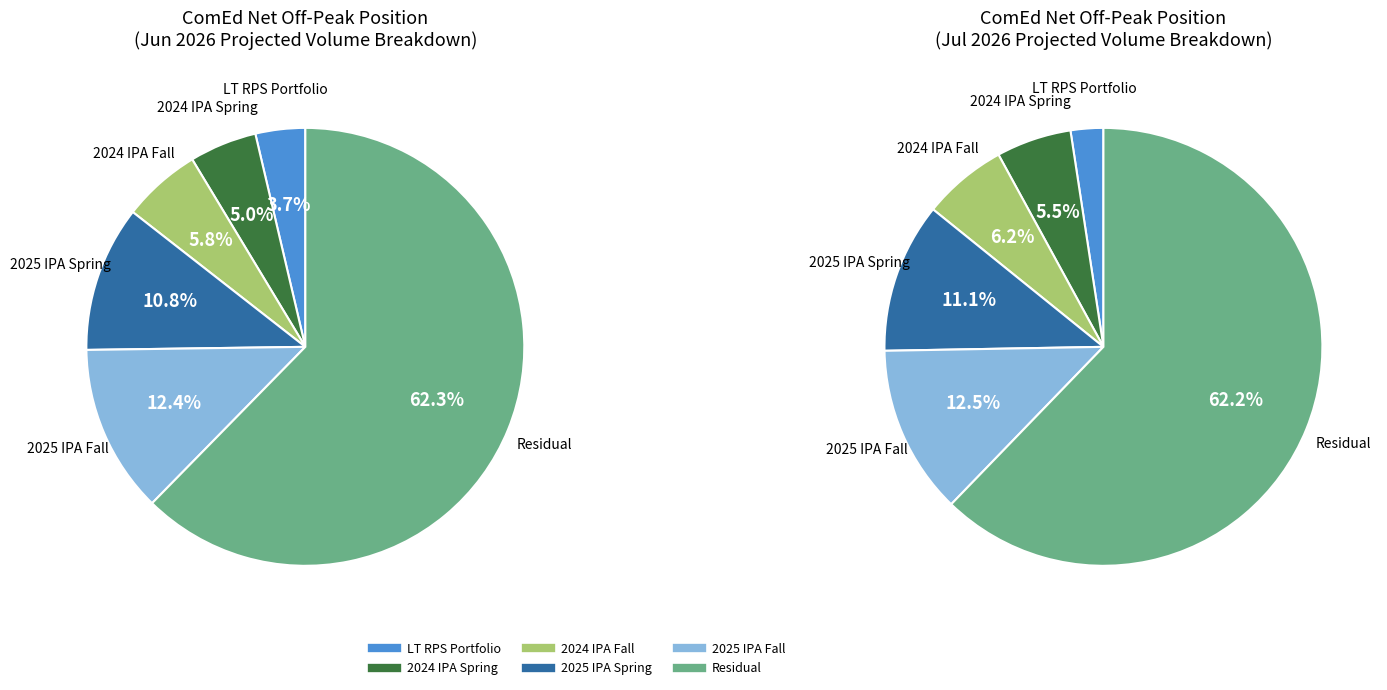

Which slice is the largest?

Residual Volume (MW)